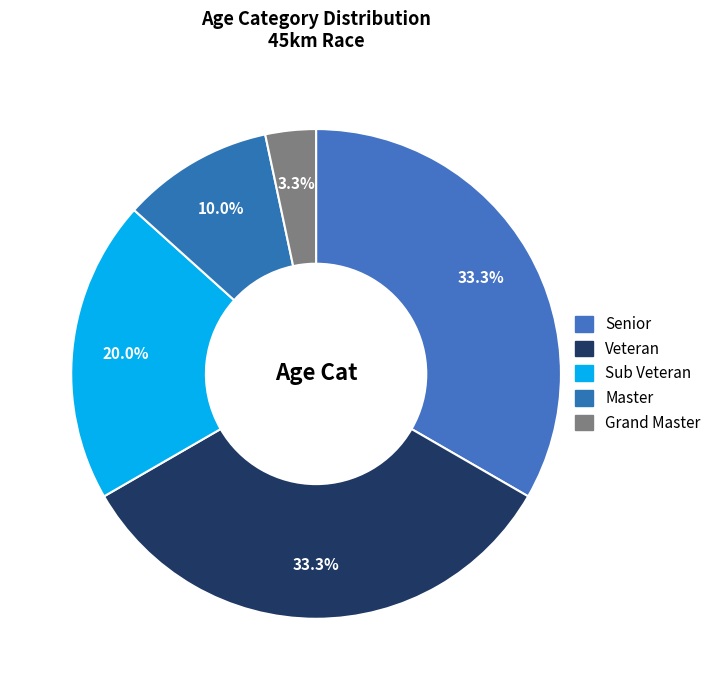

What is the ratio of the value at Grand Master to the value at Senior?

0.1